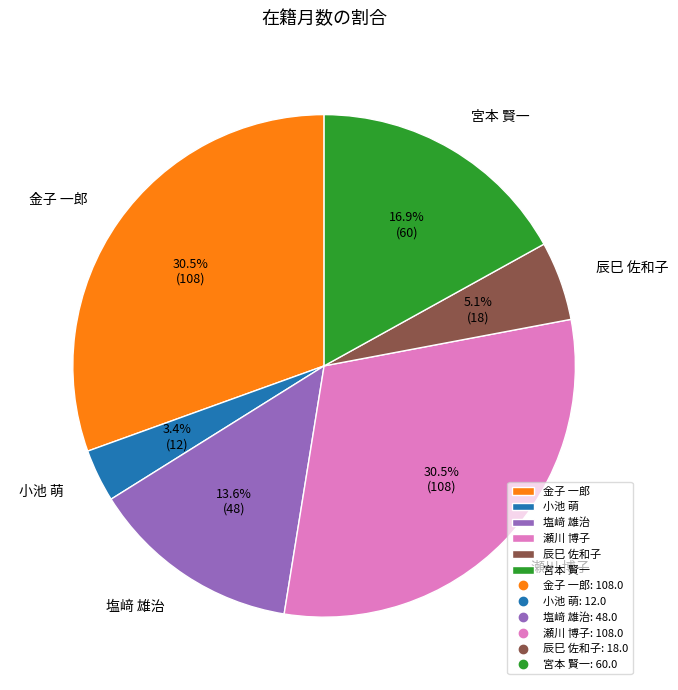

To the nearest percent, what is the difference between the largest and smallest slice percentages?

27%